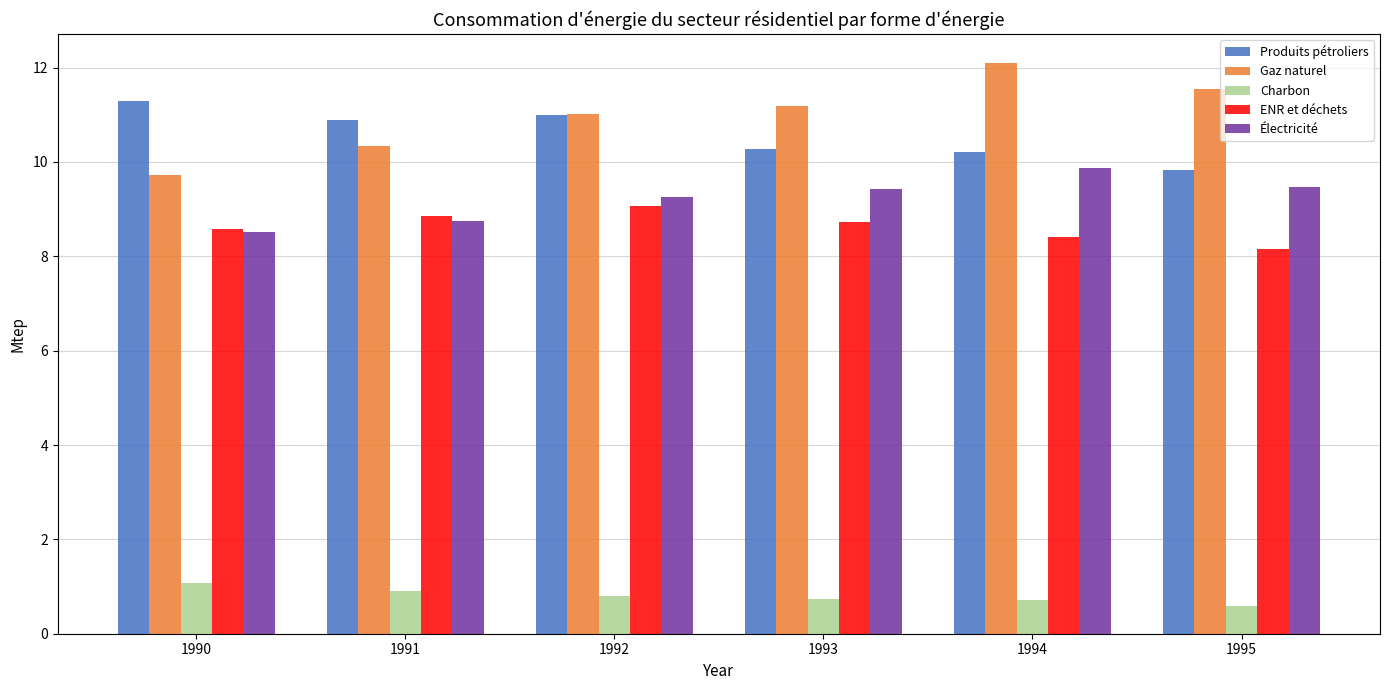

Is the value of ENR et déchets at 1991 greater than the value of Gaz naturel at 1995?

No